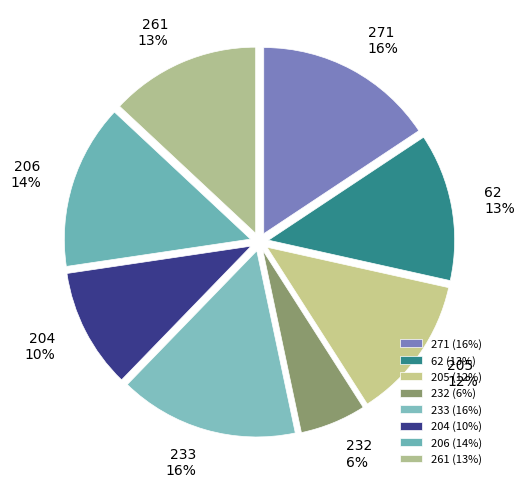

Which has a higher value, 204 or 261?

261